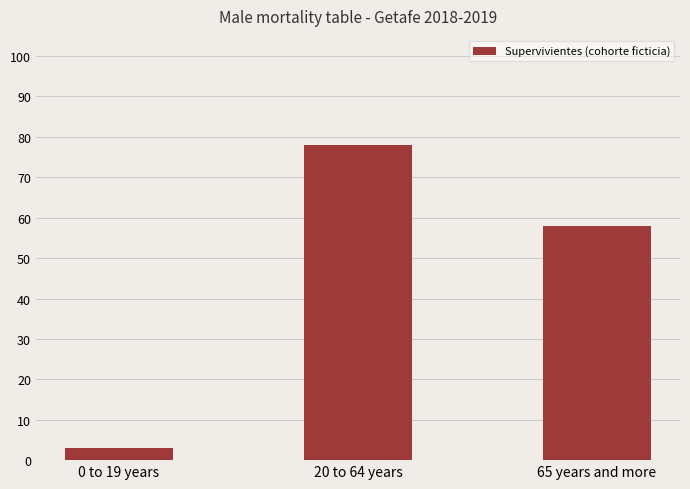

What is the sum of the values at 20 to 64 years and 65 years and more?

136